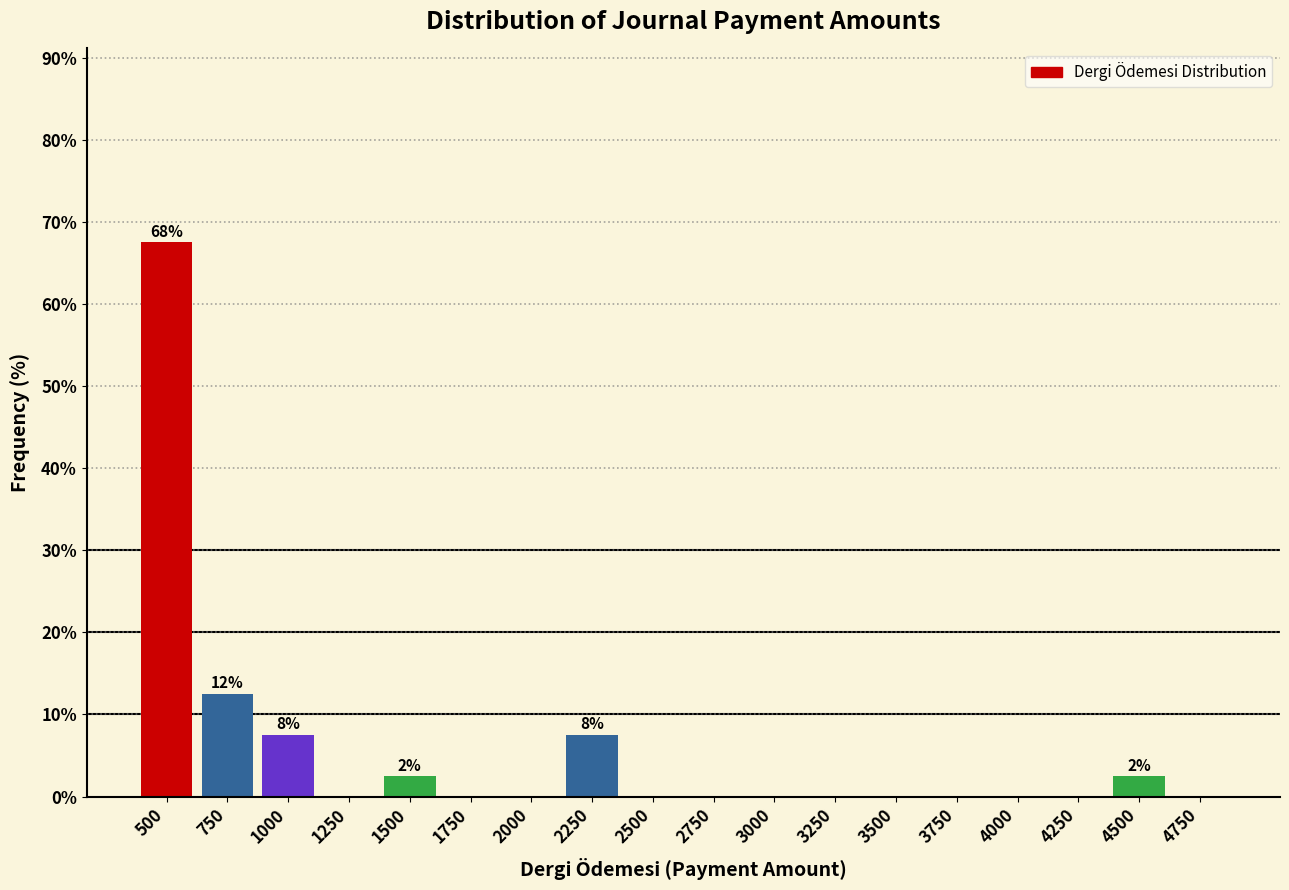

Reading left to right, extract all data points from this chart.

500=67.5	750=12.5	1000=7.5	1250=0.0	1500=2.5	1750=0.0	2000=0.0	2250=7.5	2500=0.0	2750=0.0	3000=0.0	3250=0.0	3500=0.0	3750=0.0	4000=0.0	4250=0.0	4500=2.5	4750=0.0